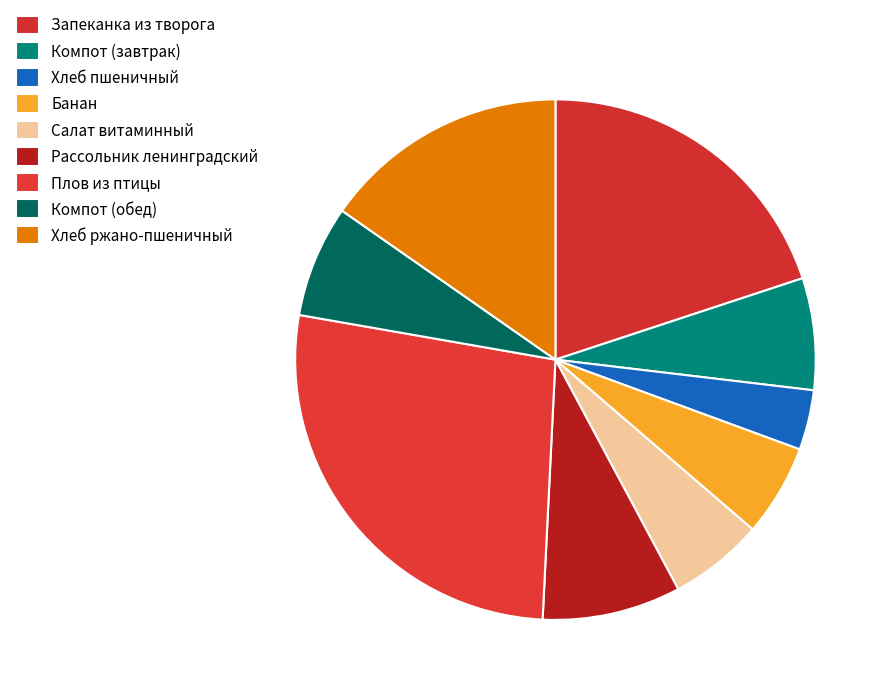

Combined, what portion of the pie is Компот (завтрак) and Хлеб пшеничный?

10.7%